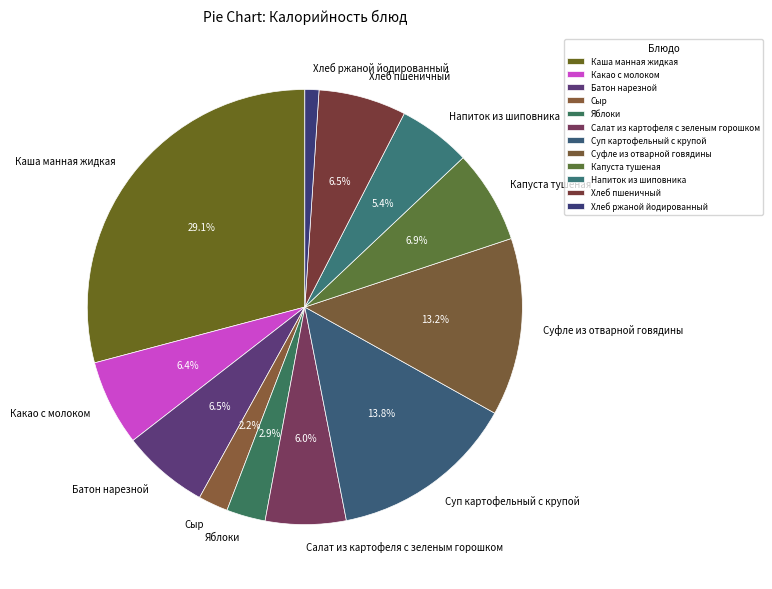

To the nearest percent, what is the combined percentage of Каша манная жидкая and Хлеб ржаной йодированный?

30%